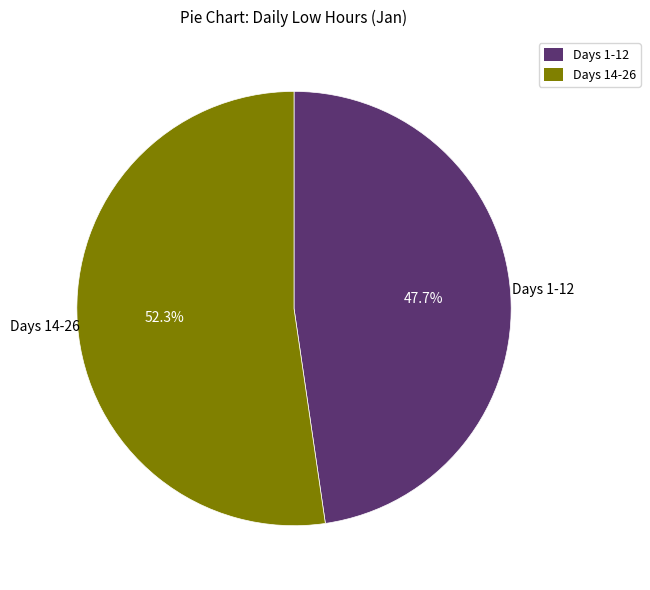

Do Days 1-12 and Days 14-26 together represent more than half of the pie?

Yes